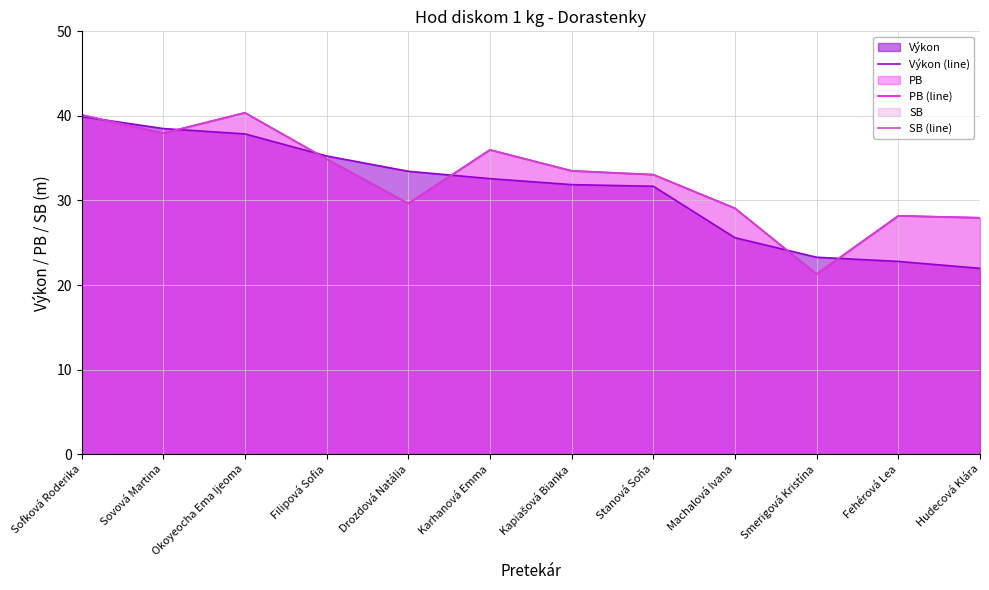

List the series in order of their peak value, lowest first.

Výkon (line), PB (line), SB (line)